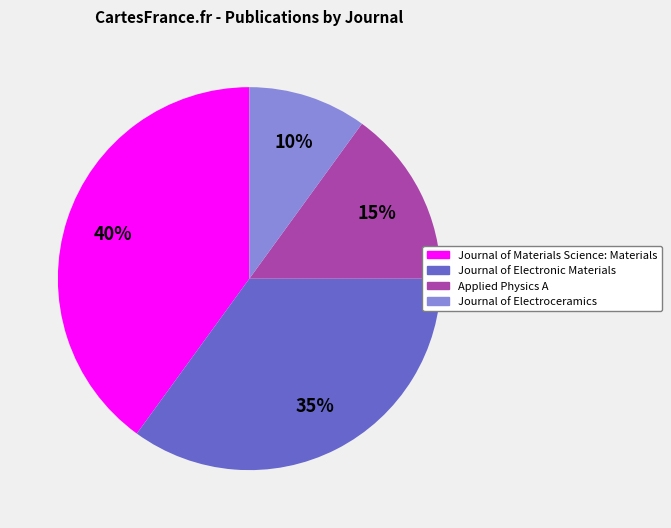

To the nearest percent, what portion does Journal of Electroceramics represent?

10%